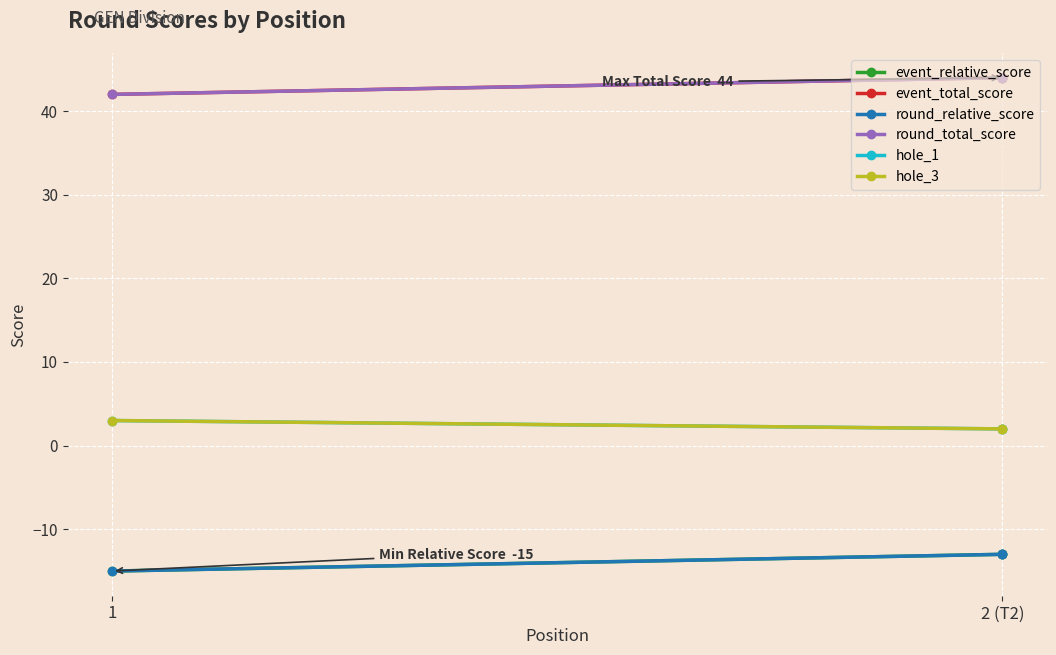

How many data points in event_total_score are less than 44?

1